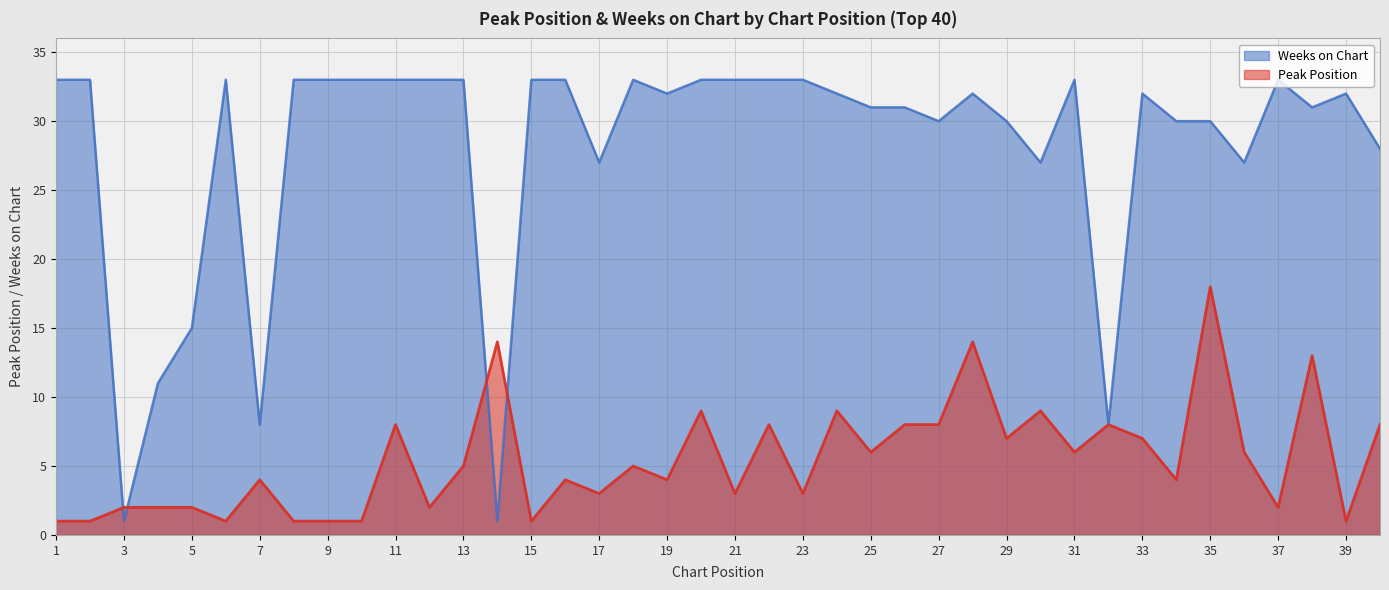

Reading left to right, extract all data points from this chart.

Peak Position: 1=1	2=1	3=2	4=2	5=2	6=1	7=4	8=1	9=1	10=1	11=8	12=2	13=5	14=14	15=1	16=4	17=3	18=5	19=4	20=9	21=3	22=8	23=3	24=9	25=6	26=8	27=8	28=14	29=7	30=9	31=6	32=8	33=7	34=4	35=18	36=6	37=2	38=13	39=1	40=8
Weeks on Chart: 1=33	2=33	3=1	4=11	5=15	6=33	7=8	8=33	9=33	10=33	11=33	12=33	13=33	14=1	15=33	16=33	17=27	18=33	19=32	20=33	21=33	22=33	23=33	24=32	25=31	26=31	27=30	28=32	29=30	30=27	31=33	32=8	33=32	34=30	35=30	36=27	37=33	38=31	39=32	40=28